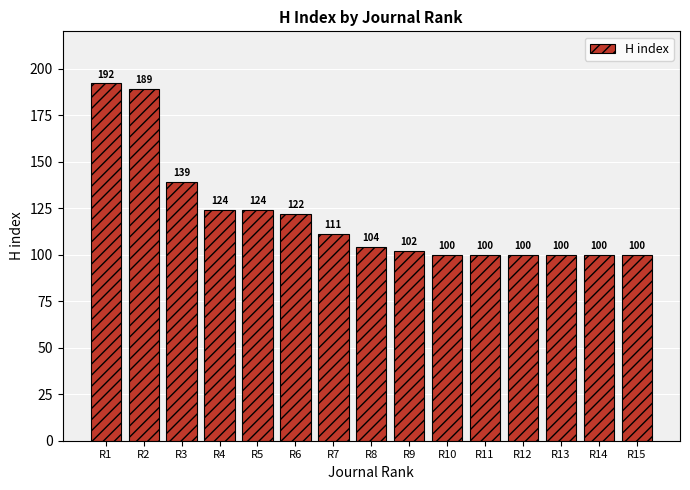

Reading left to right, list all the values displayed in this chart.

192	189	139	124	124	122	111	104	102	100	100	100	100	100	100